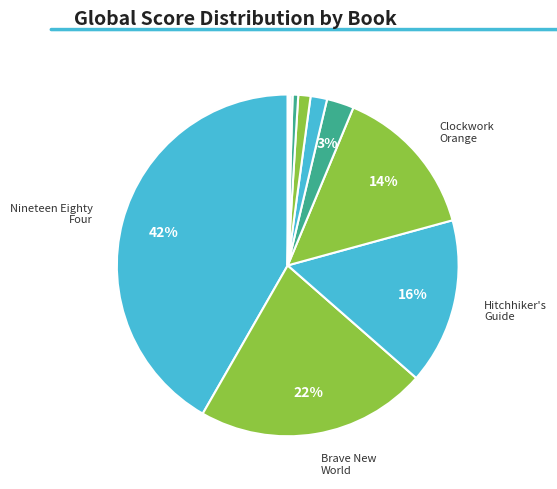

Is there a majority slice in this chart?

No